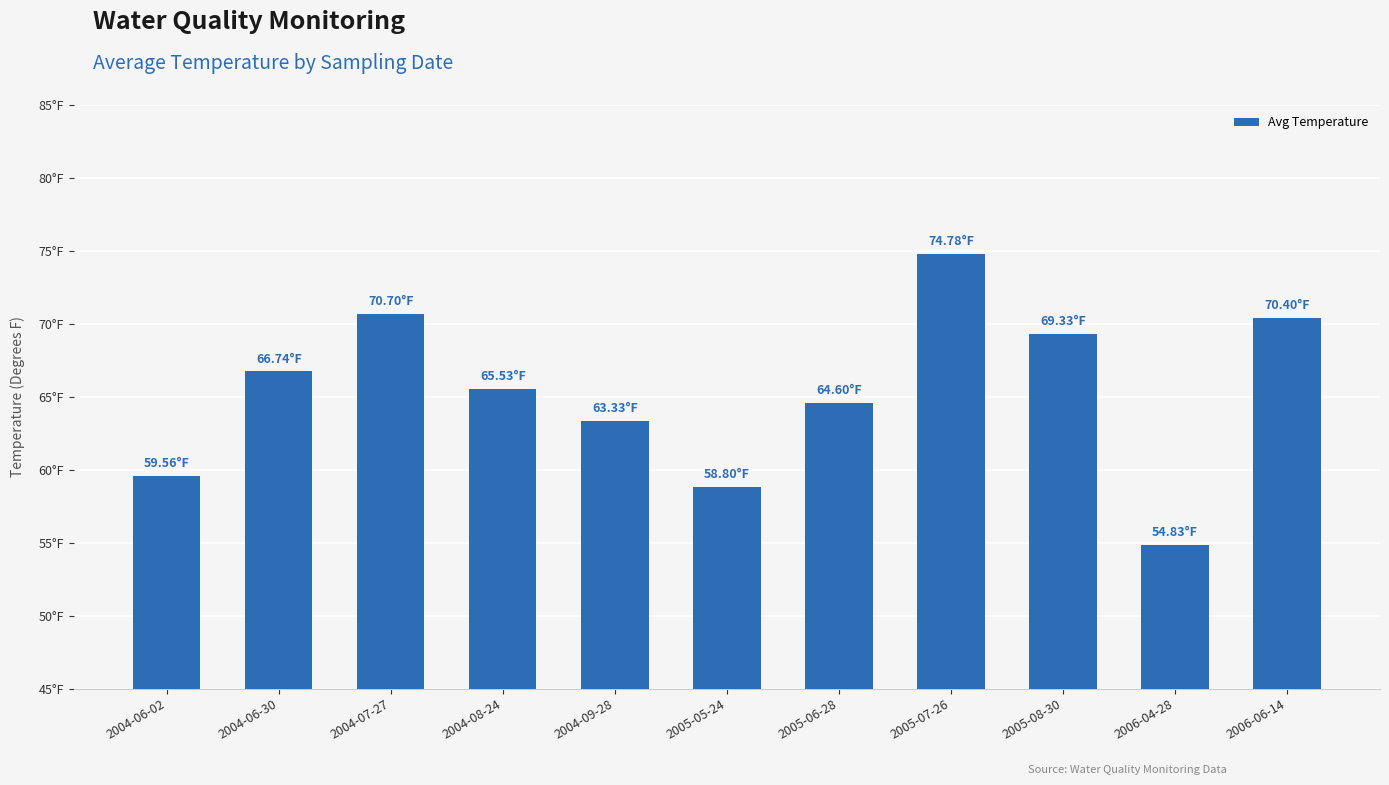

What is the greatest value displayed?

74.8